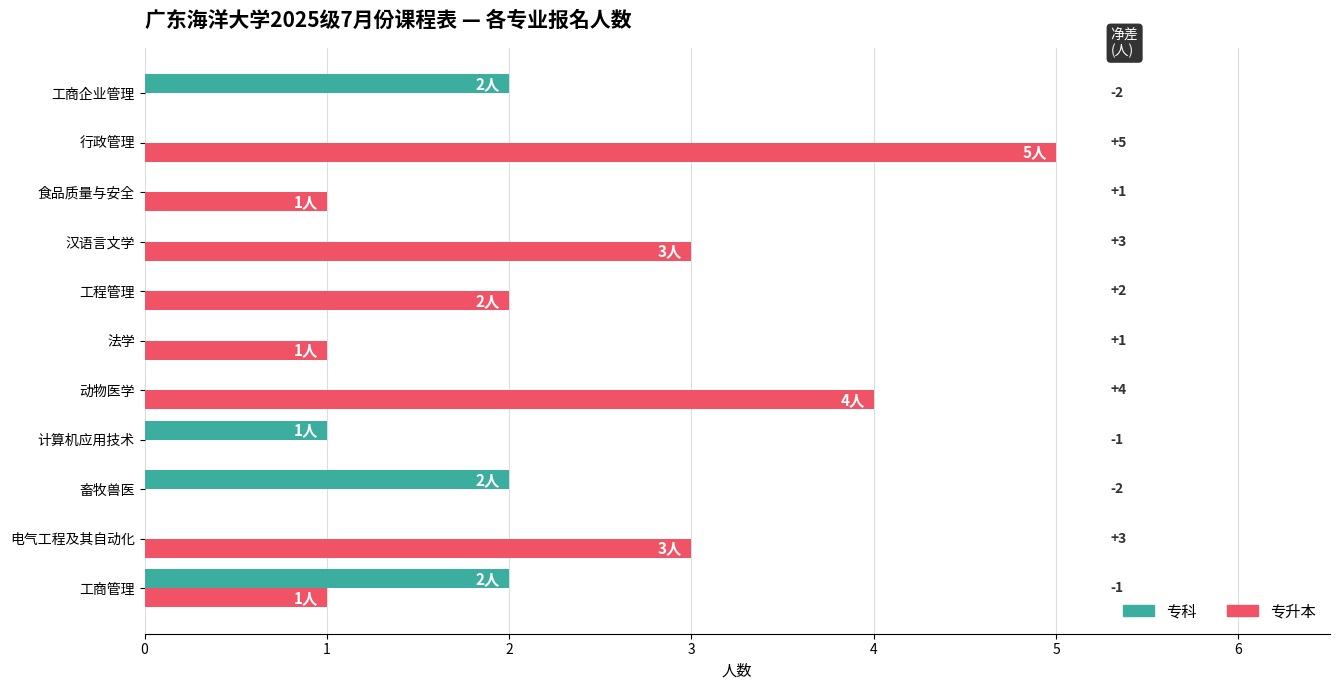

What is the sum of all 专升本 values?

20